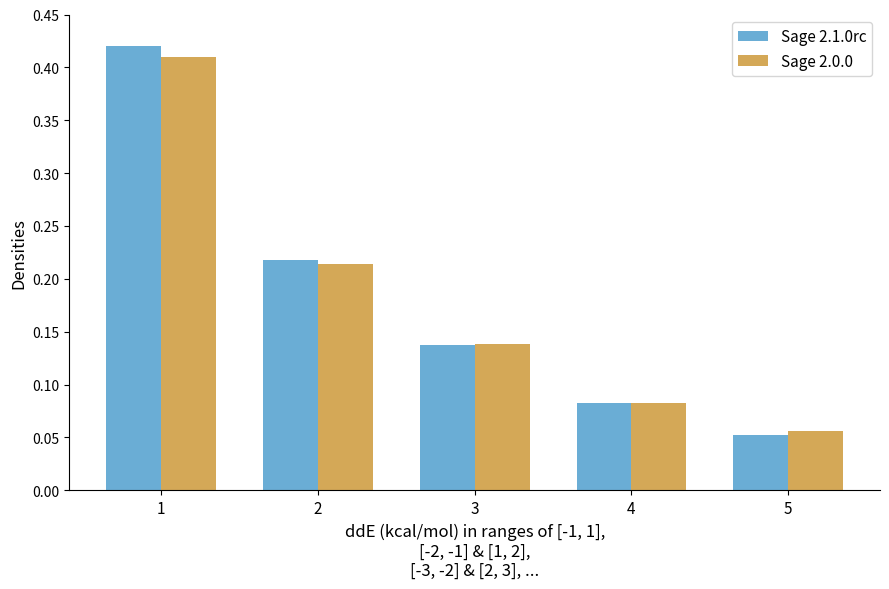

List the labels in order of Sage 2.0.0 value, smallest first.

5, 4, 3, 2, 1